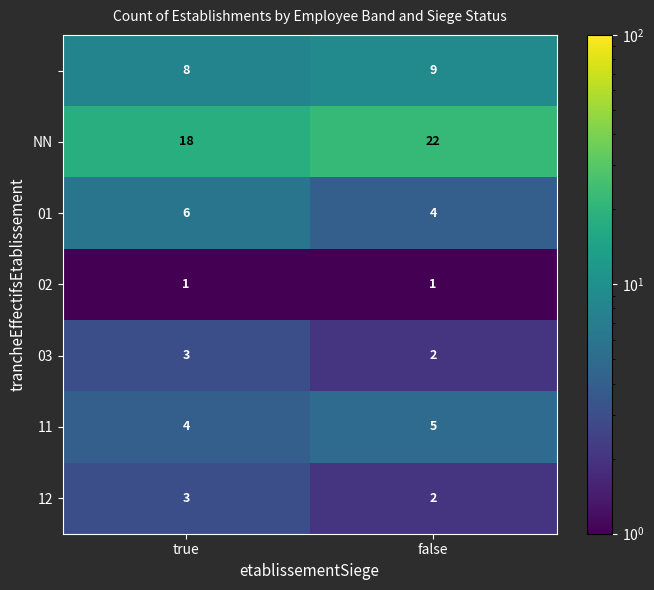

At which category does the chart reach its peak across all series?

false